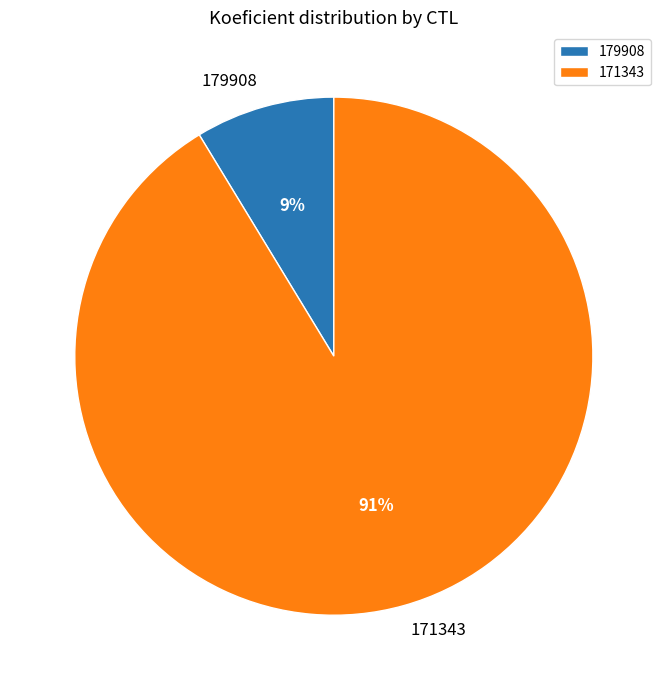

Do 179908 and 171343 together represent more than half of the pie?

Yes